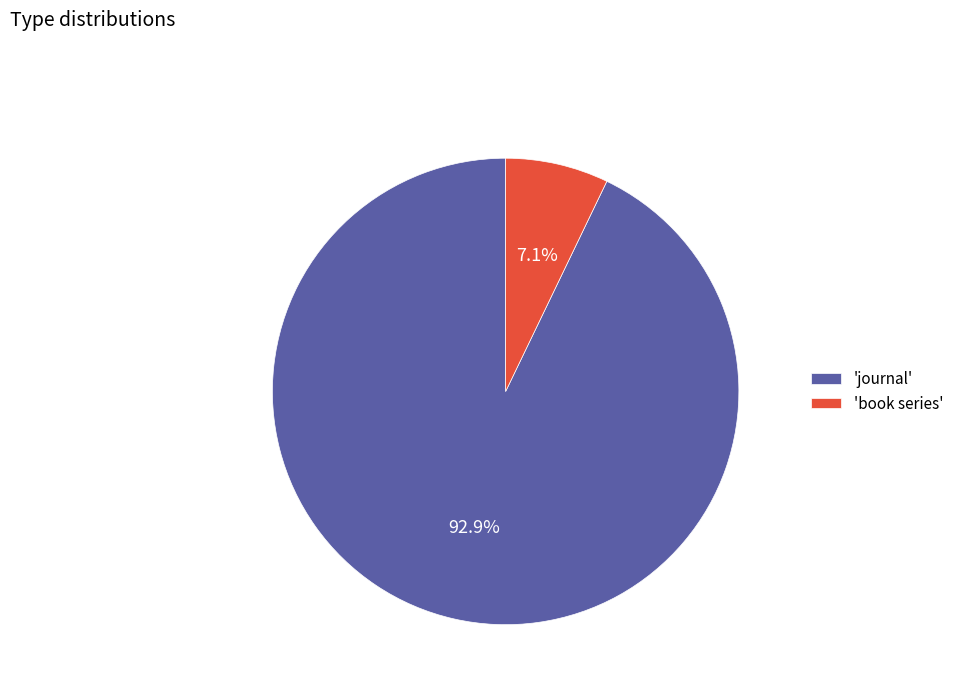

Is there a majority slice in this chart?

Yes